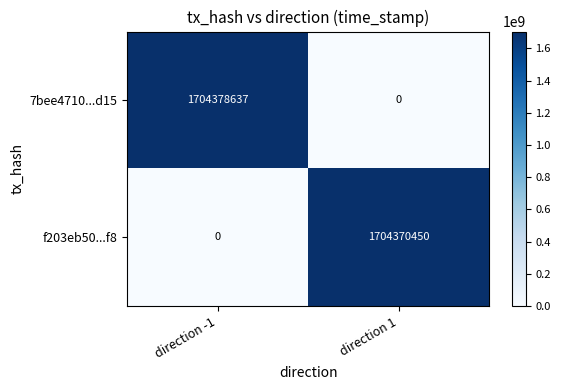

At how many categories does at least one series exceed 569895157?

2